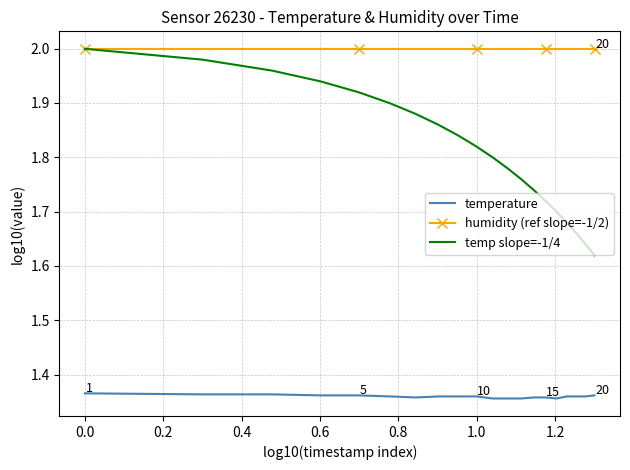

Rank the series by their average value, from highest to lowest.

humidity (ref slope=-1/2), temp slope=-1/4, temperature